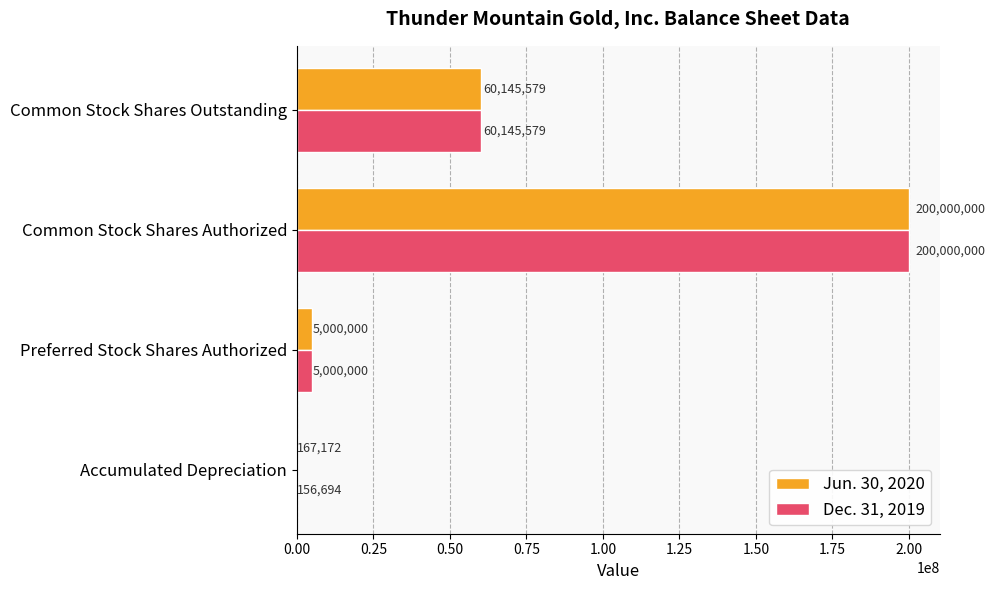

What is the total value across all series at Preferred Stock Shares Authorized?

10000000